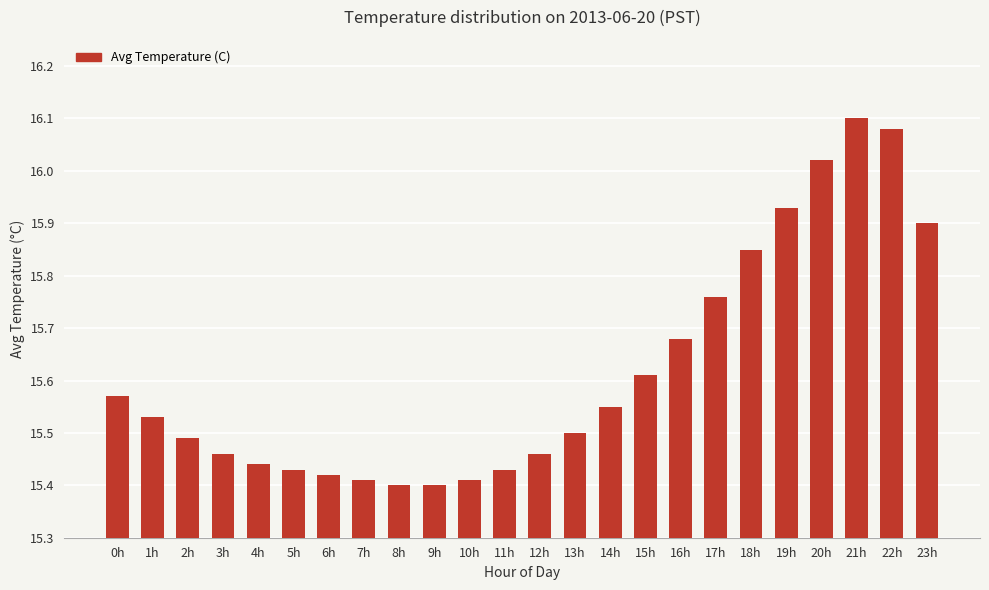

How many bars are there in total?

24